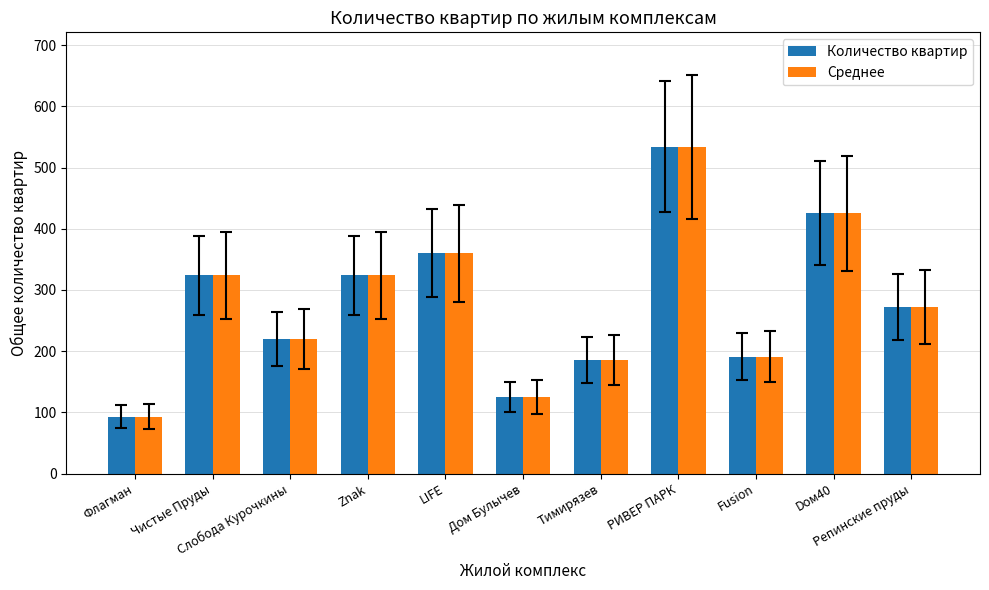

What position from the left is Флагман?

1